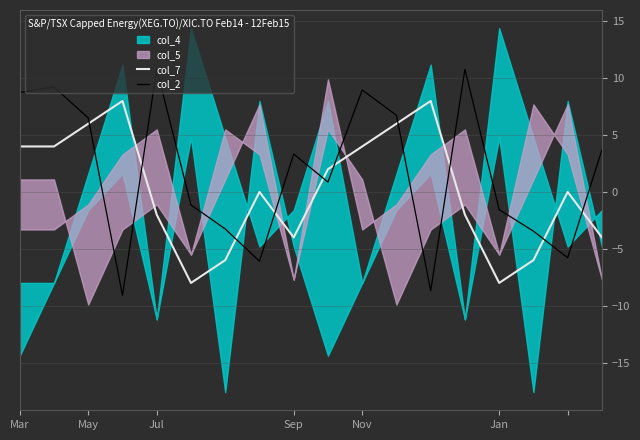

How many values in col_2 are above zero?

10